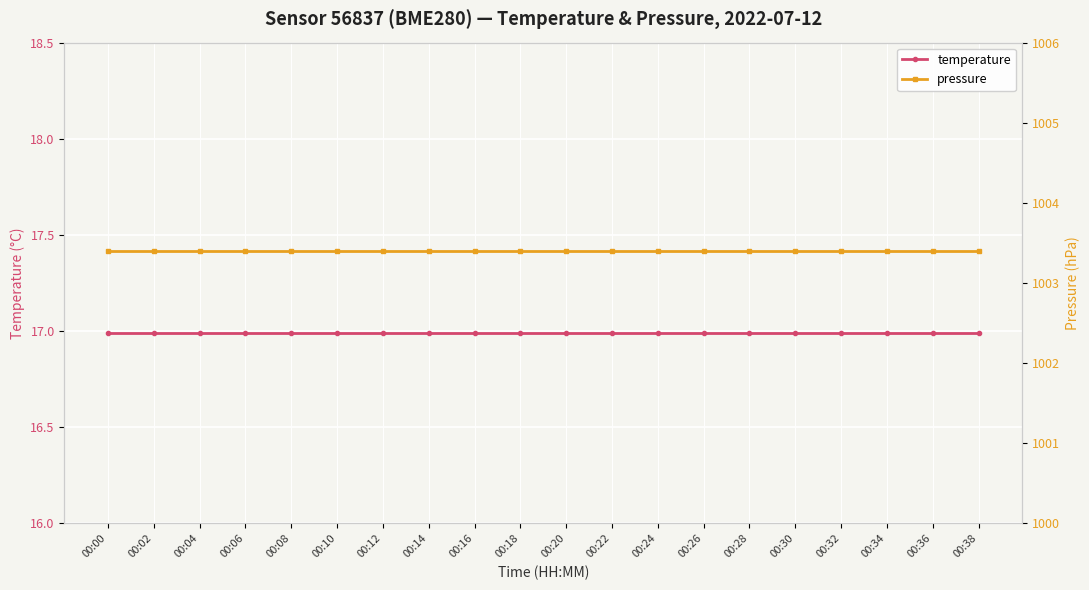

What is the sum of the pressure values at 00:28 and 00:16?

2006.8